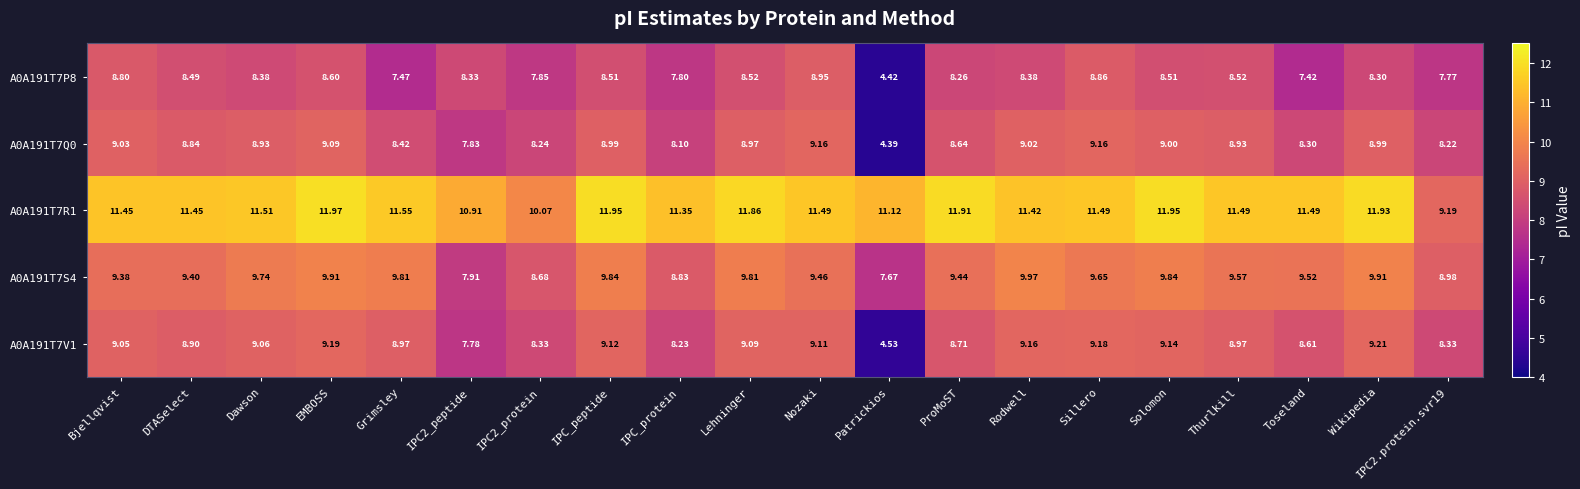

What is the total value across all series at IPC2_peptide?

42.8